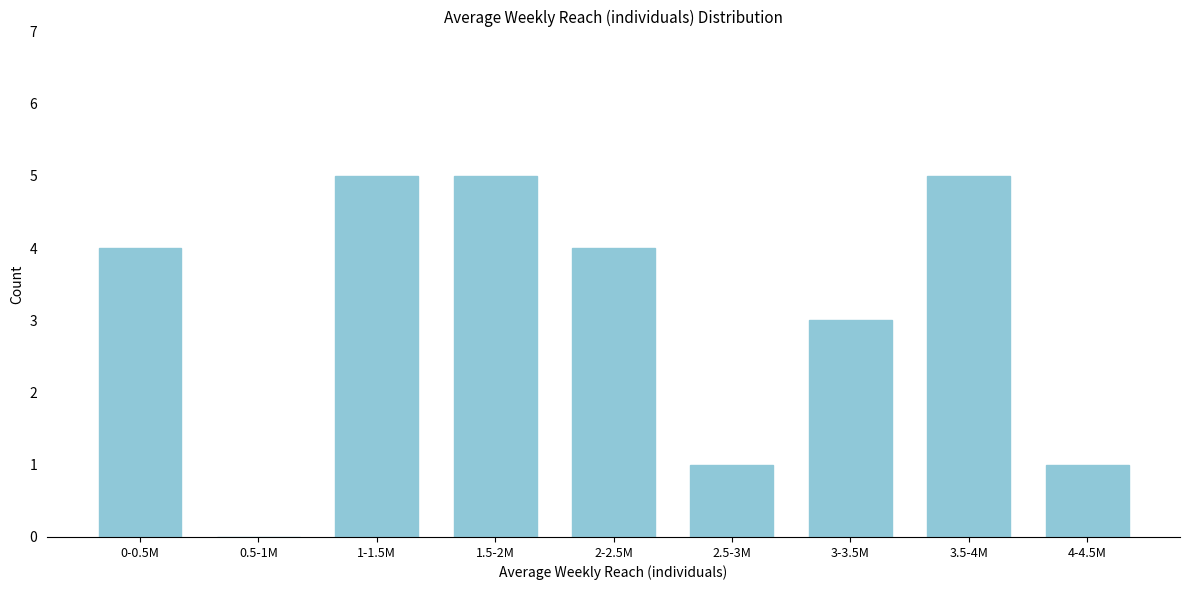

Reading left to right, what are all the values shown in this chart?

0-0.5M=4	0.5-1M=0	1-1.5M=5	1.5-2M=5	2-2.5M=4	2.5-3M=1	3-3.5M=3	3.5-4M=5	4-4.5M=1